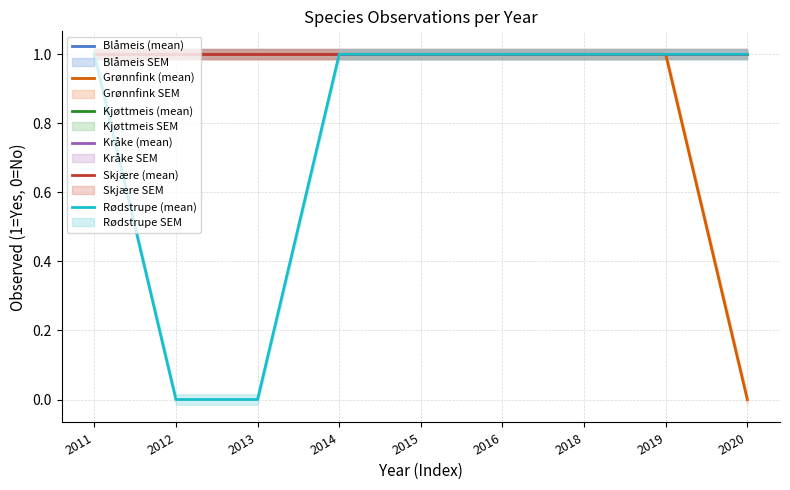

Rank the categories by Grønnfink (mean) value from highest to lowest.

2011, 2012, 2013, 2014, 2015, 2016, 2018, 2019, 2020